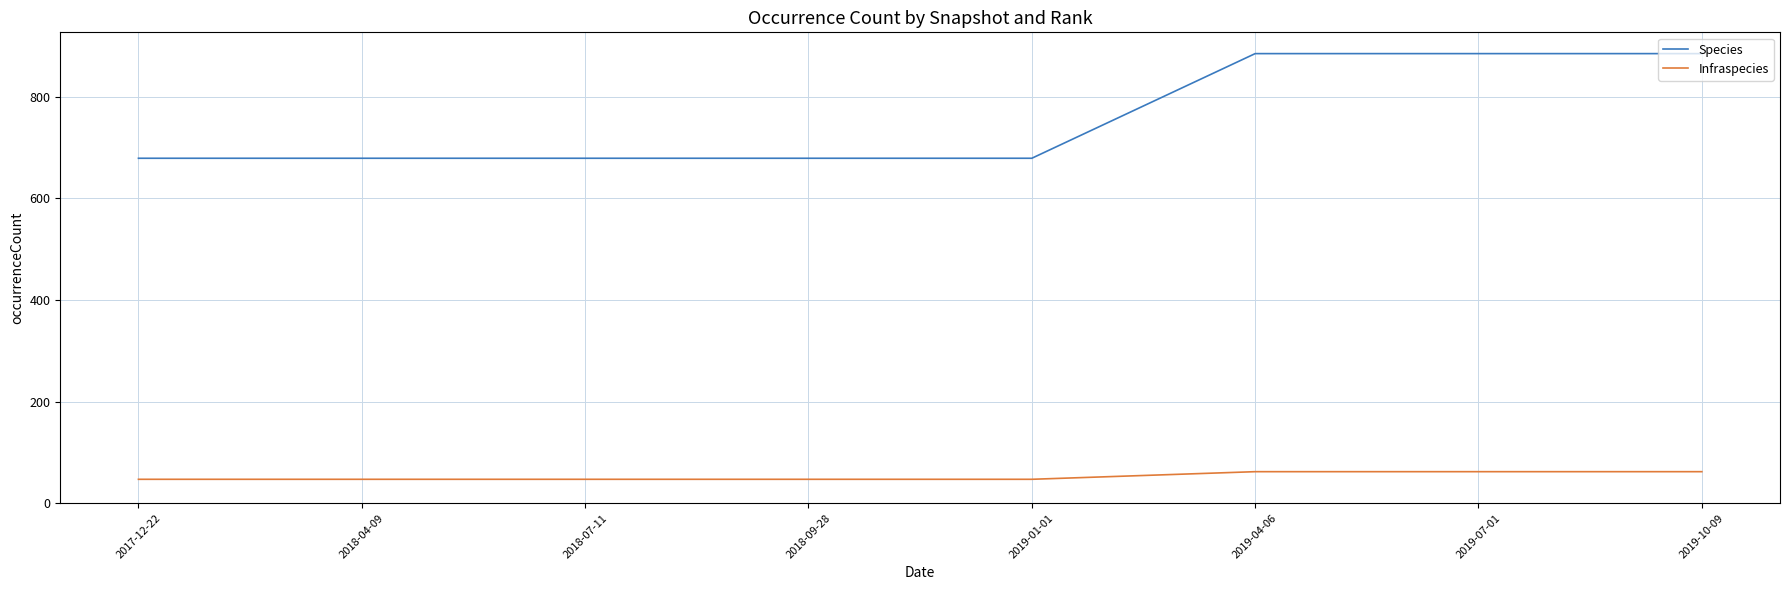

What is the lowest value of the Infraspecies series?

47